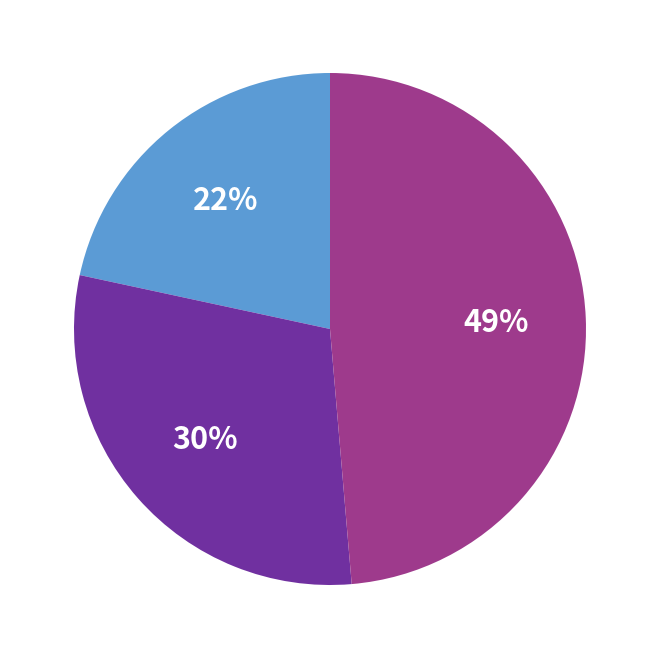

Count the number of slices in the pie.

3